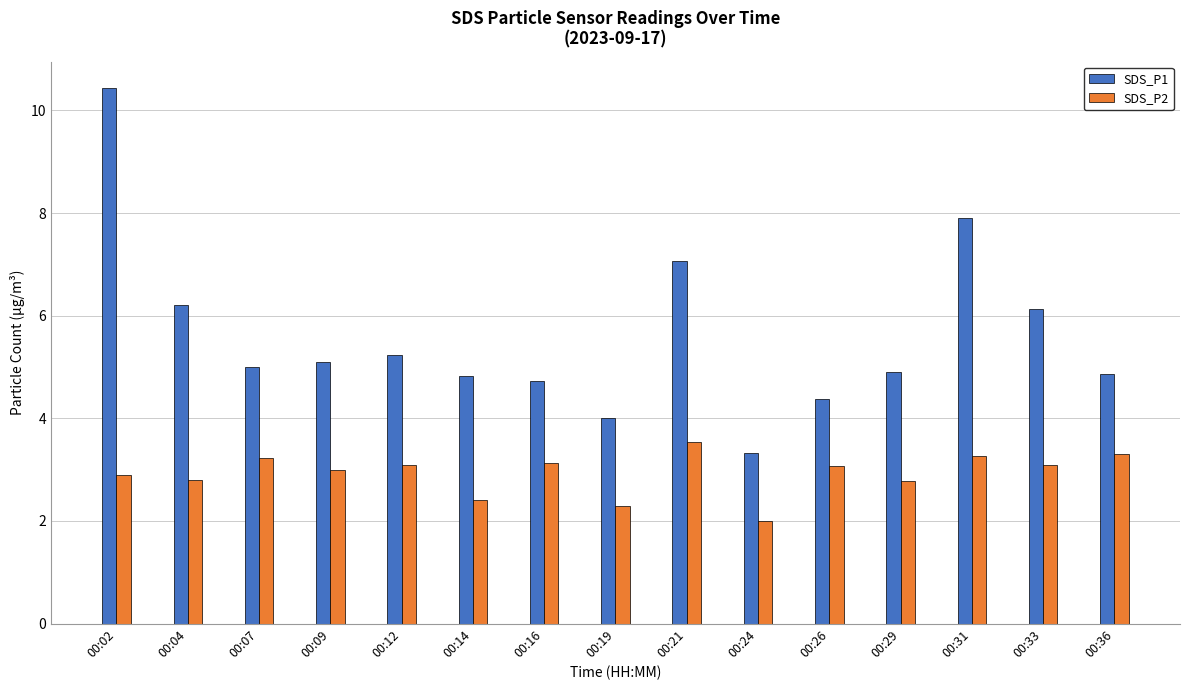

Where does the SDS_P1 series first go above 5?

00:02